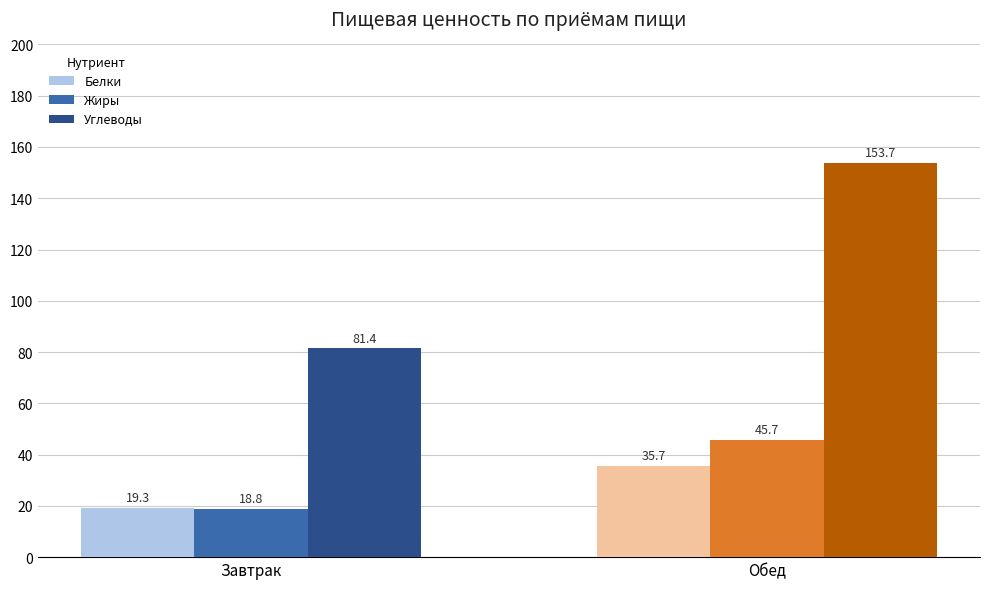

Reading left to right, transcribe all the data shown in this chart.

Белки: 19.3	35.7
Жиры: 18.8	45.7
Углеводы: 81.4	153.7